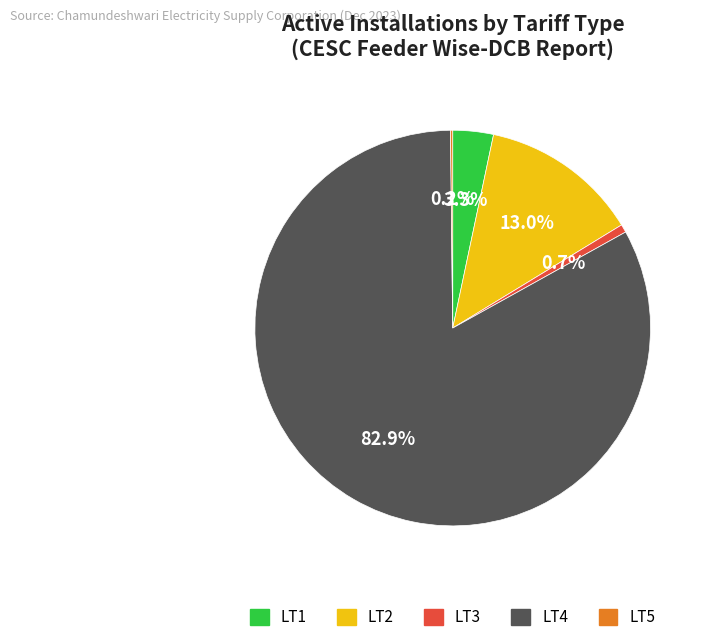

Combined, do LT2 and LT4 account for over 50%?

Yes